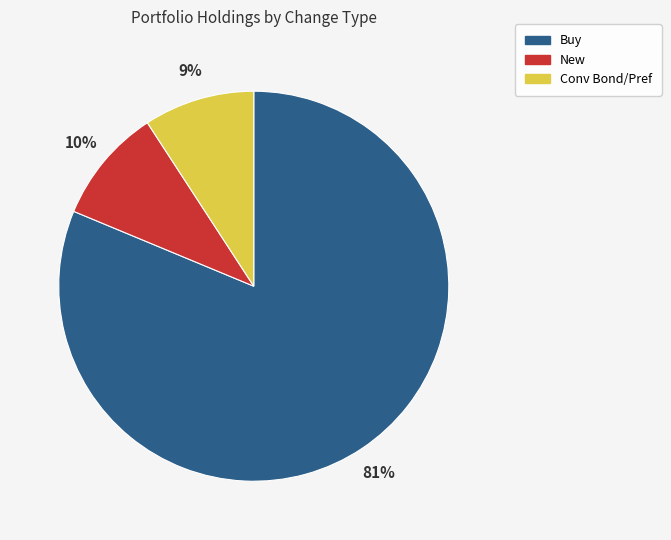

How many segments does this pie chart have?

3